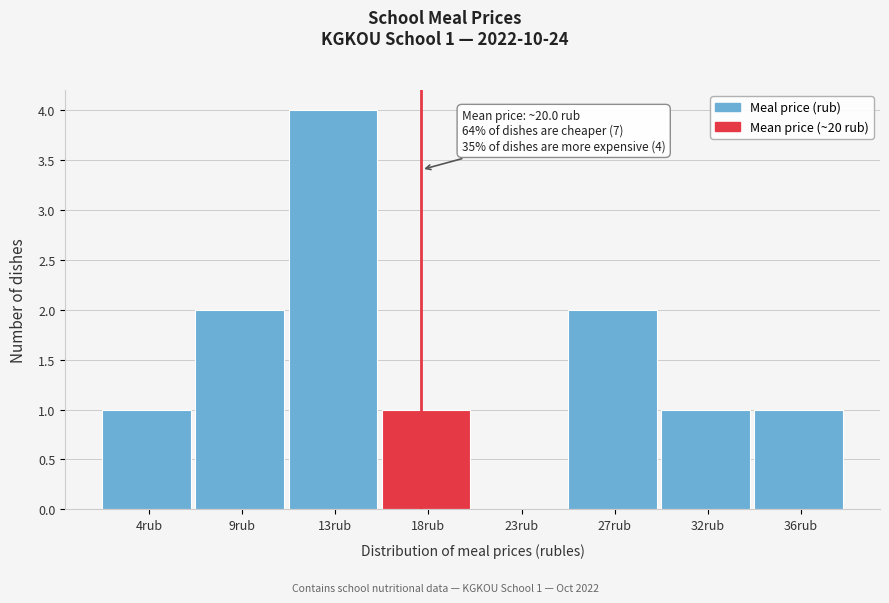

Reading left to right, transcribe all the data shown in this chart.

4rub=1	9rub=2	13rub=4	18rub=1	23rub=0	27rub=2	32rub=1	36rub=1